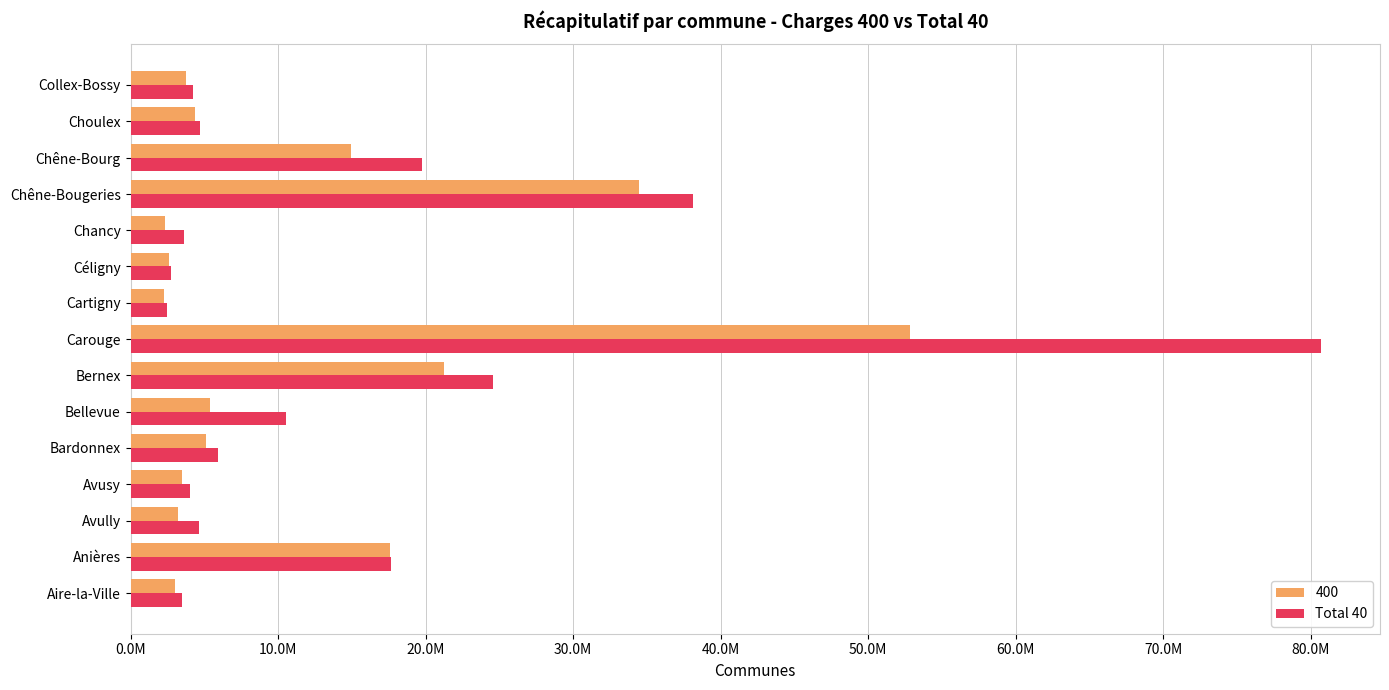

Which category has the highest value across all series?

Carouge